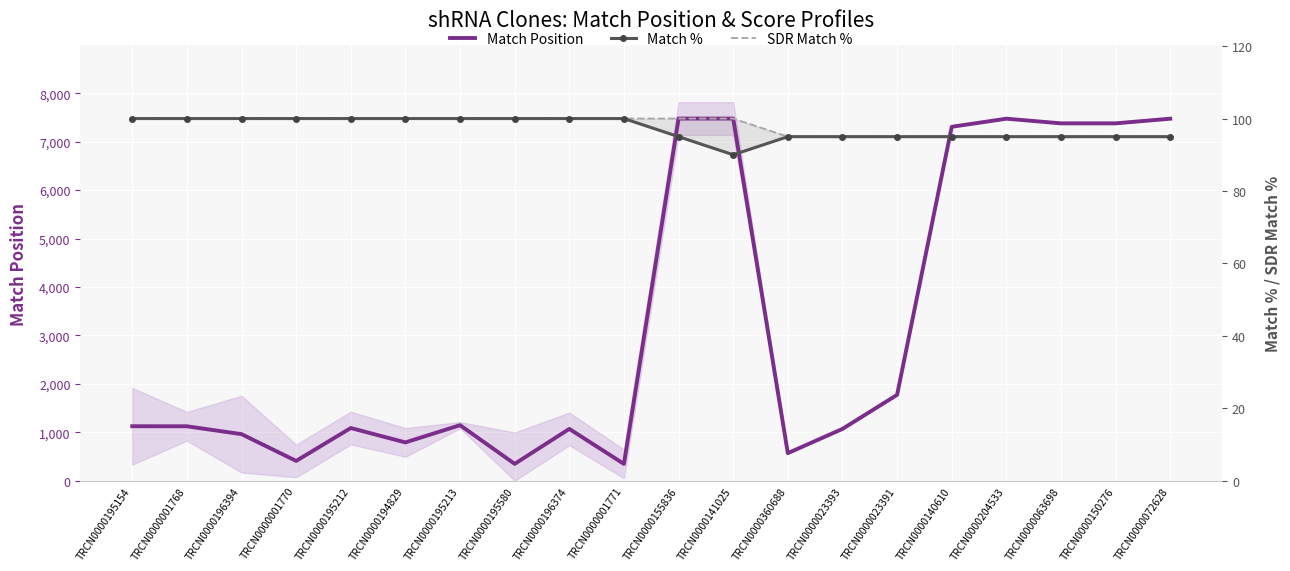

What is the label of the 7th point from the right?

TRCN0000023393